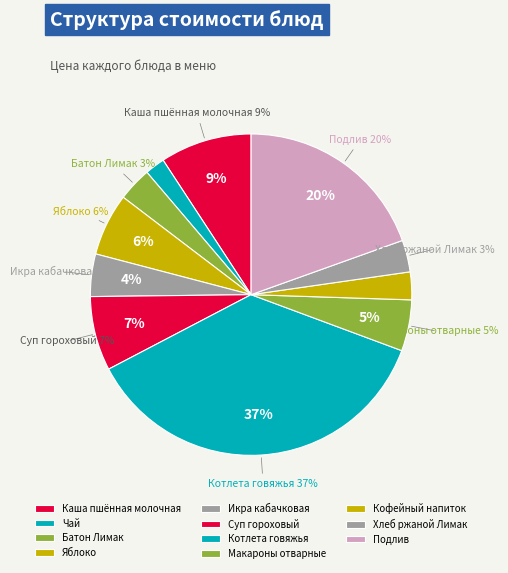

Count the number of slices in the pie.

11